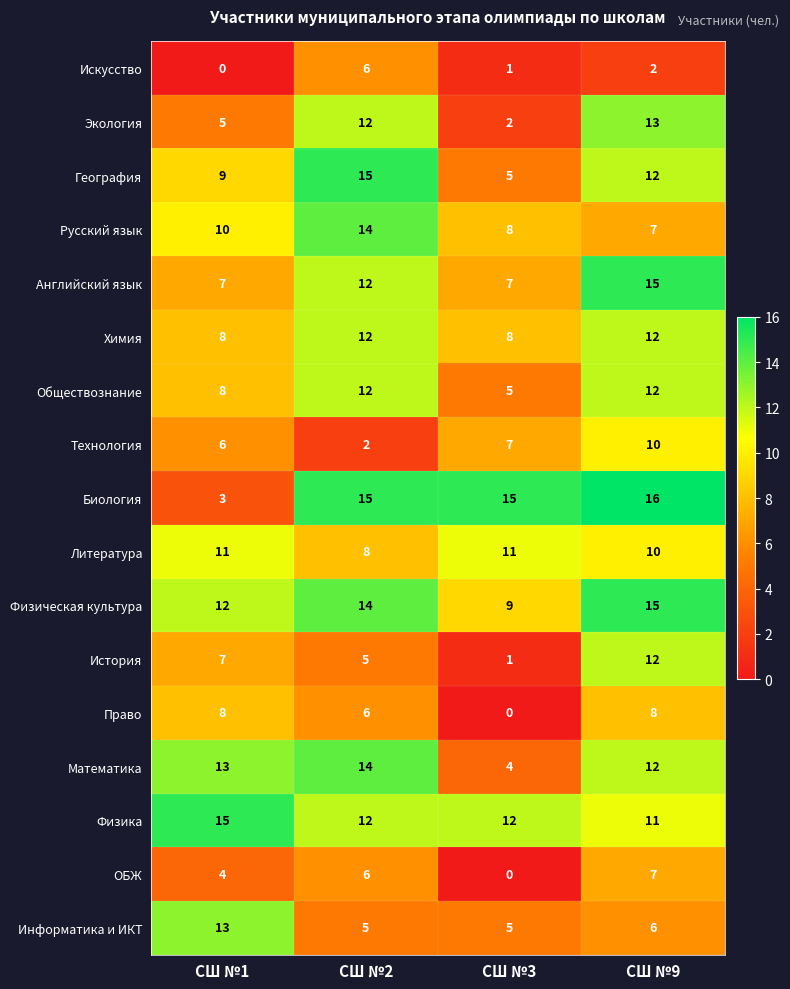

What is the sum of all Русский язык values?

39